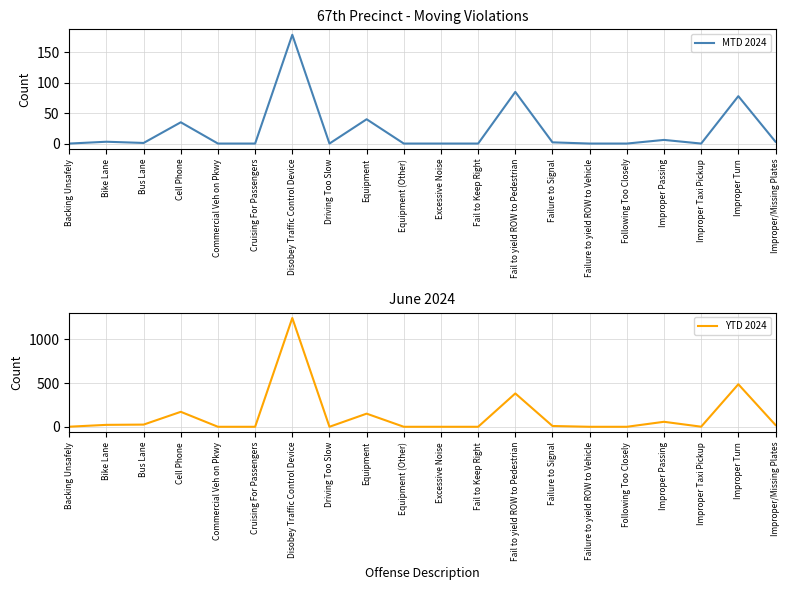

Between Commercial Veh on Pkwy and Improper Taxi Pickup, which is larger?

Commercial Veh on Pkwy